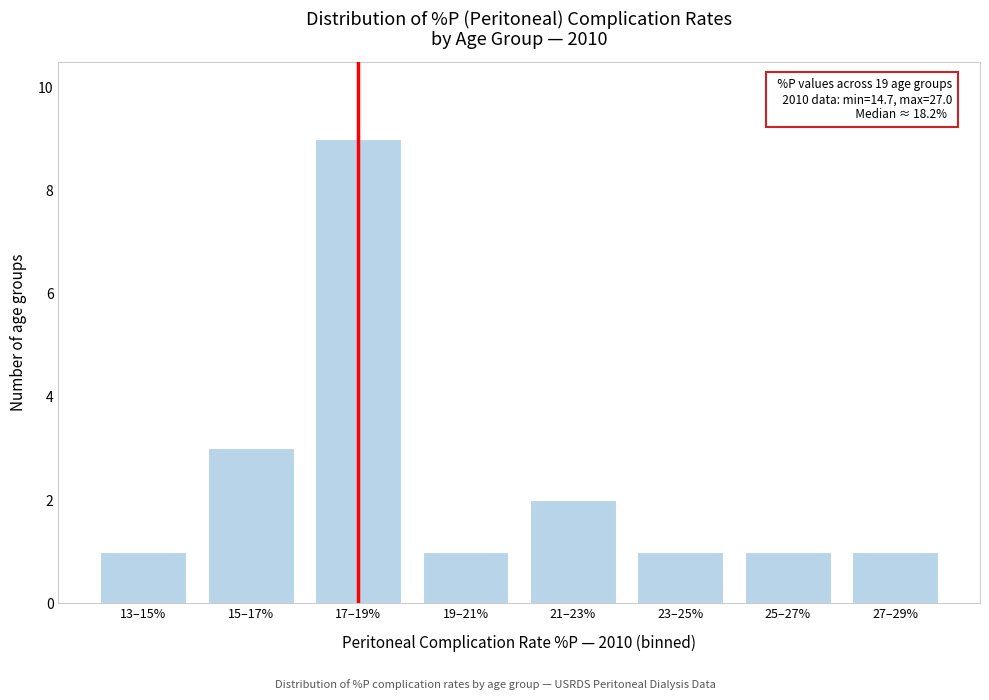

Reading left to right, what are all the values shown in this chart?

13–15%=1	15–17%=3	17–19%=9	19–21%=1	21–23%=2	23–25%=1	25–27%=1	27–29%=1